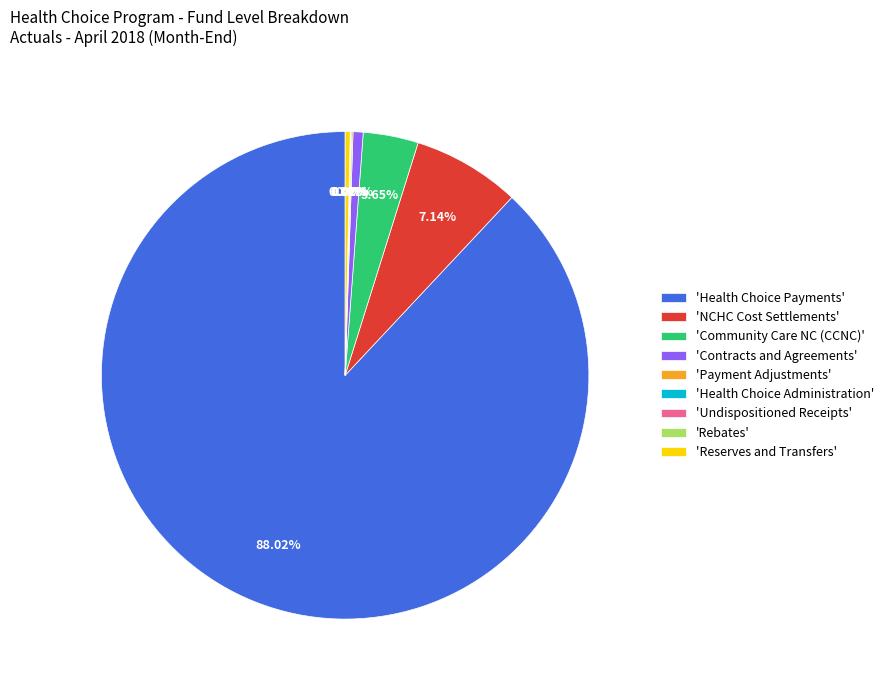

Is the sum of 'Reserves and Transfers' and 'Health Choice Payments' greater than half?

Yes